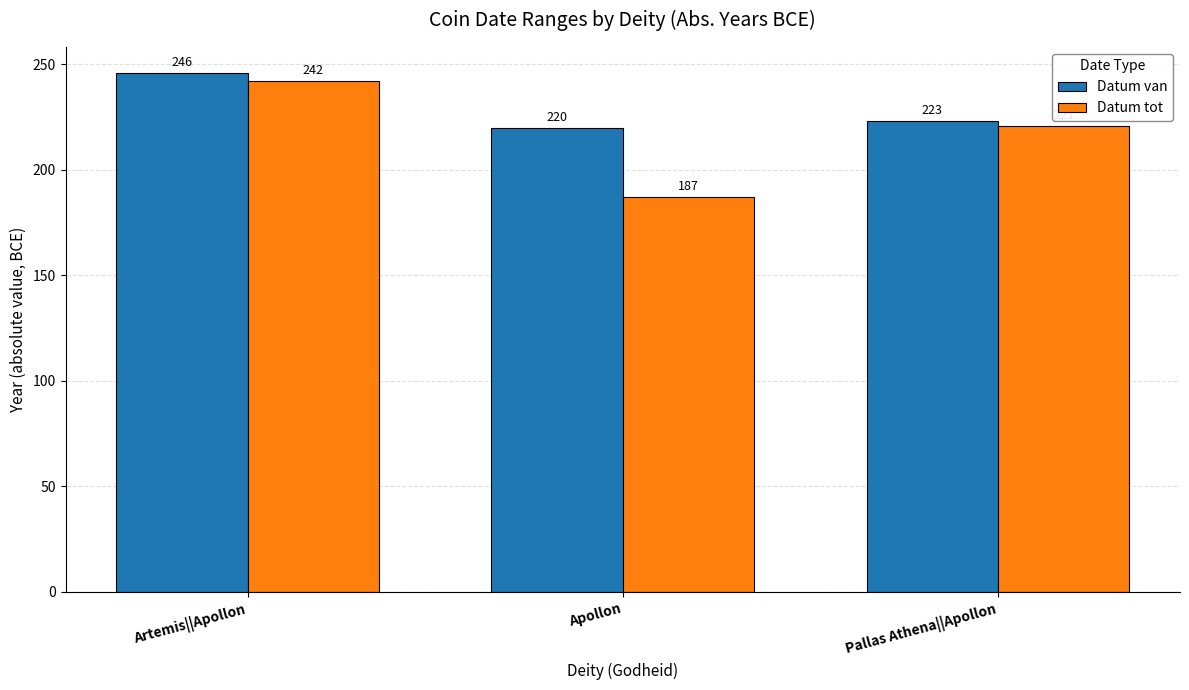

What is the average value of the Datum tot series?

217